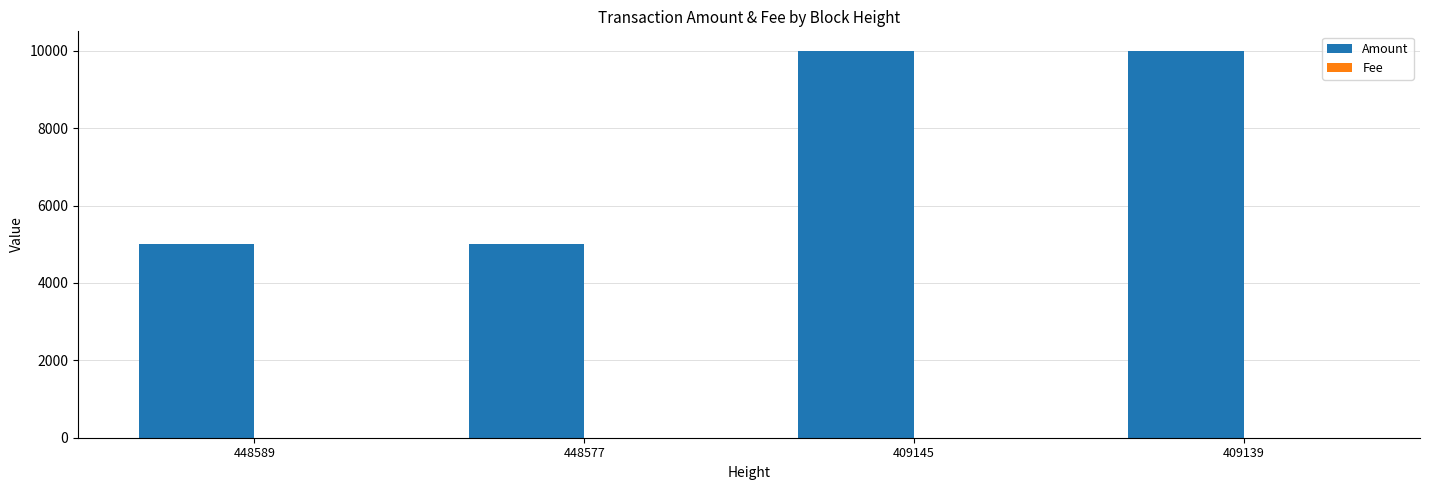

Are the bars grouped side by side (vs. stacked)?

Yes